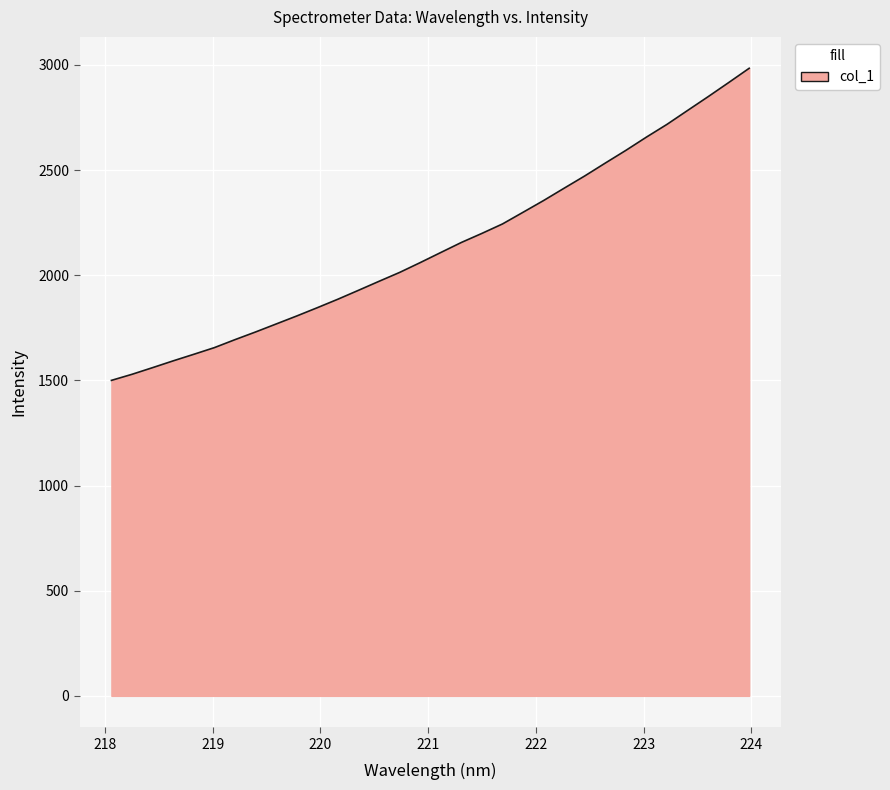

How many lines are shown in the chart?

1